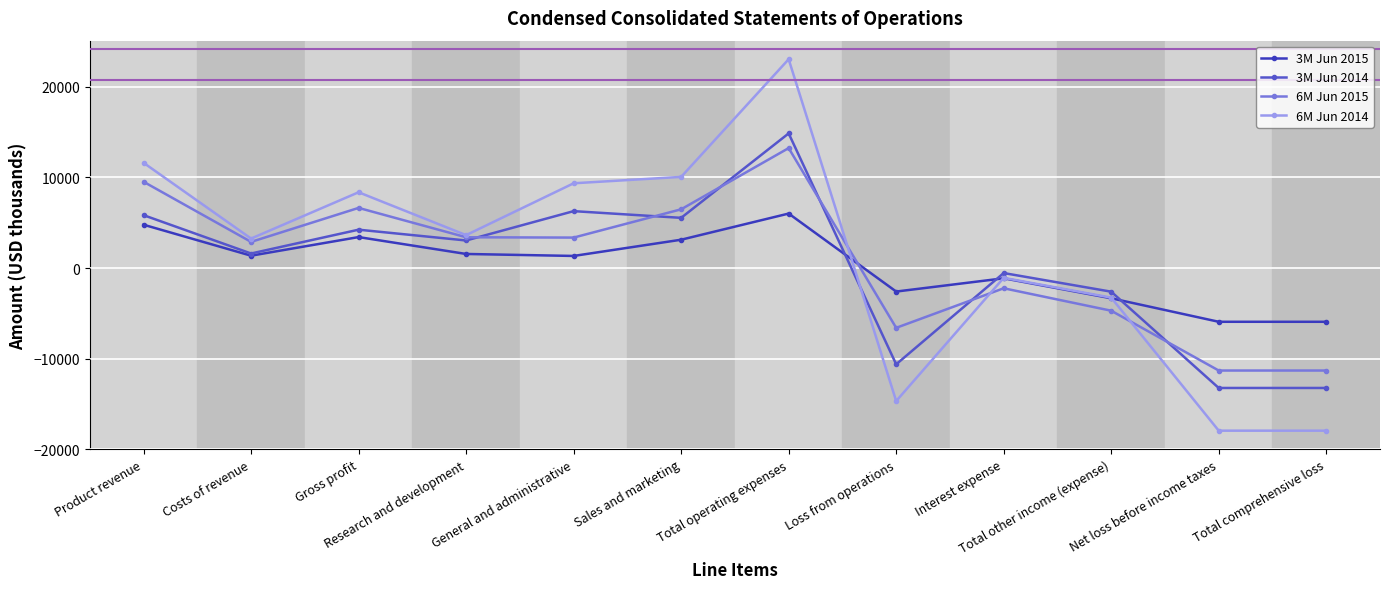

What is the maximum value for 6M Jun 2014?

23048